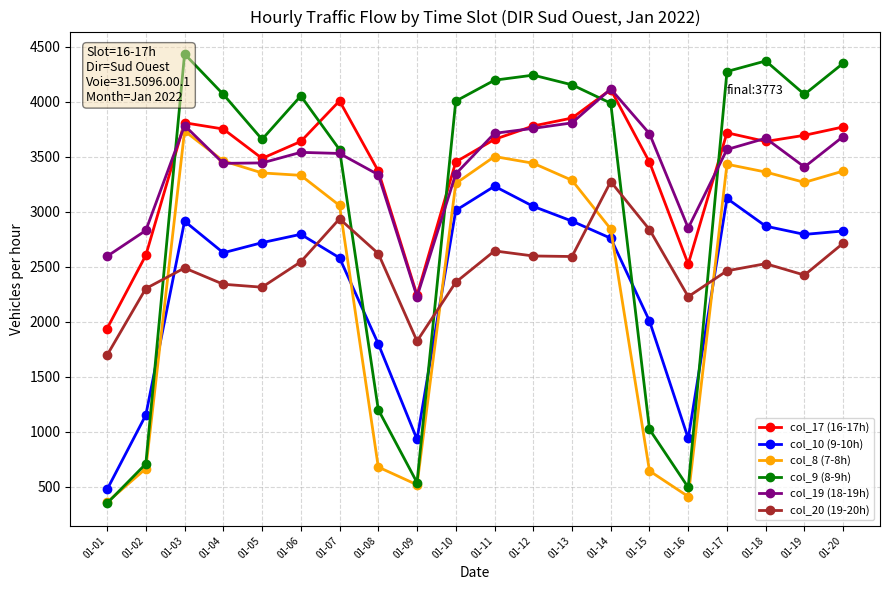

What is the lowest value of the col_17 (16-17h) series?

1940